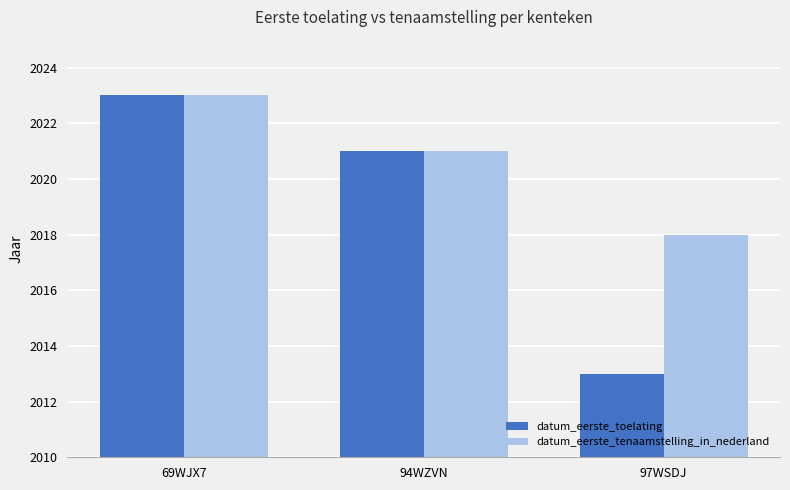

Reading left to right, list all the values displayed in this chart.

datum_eerste_toelating: 69WJX7=2023	94WZVN=2021	97WSDJ=2013
datum_eerste_tenaamstelling_in_nederland: 69WJX7=2023	94WZVN=2021	97WSDJ=2018